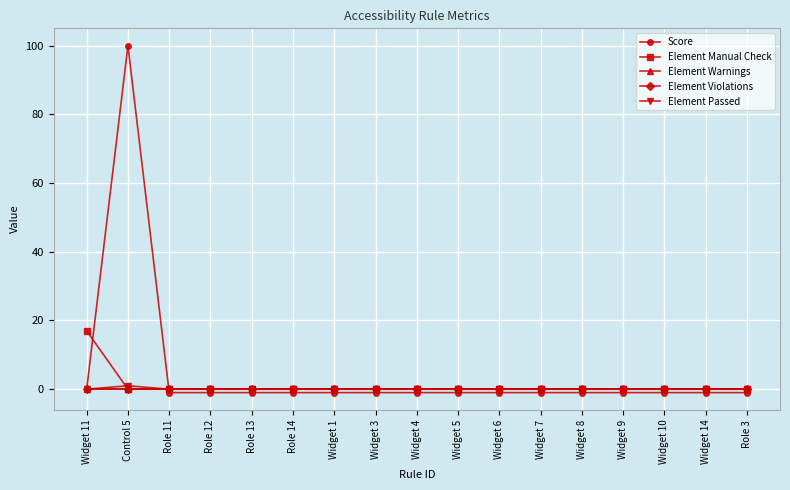

What is the difference between the maximum and minimum values in the Element Passed series?

1